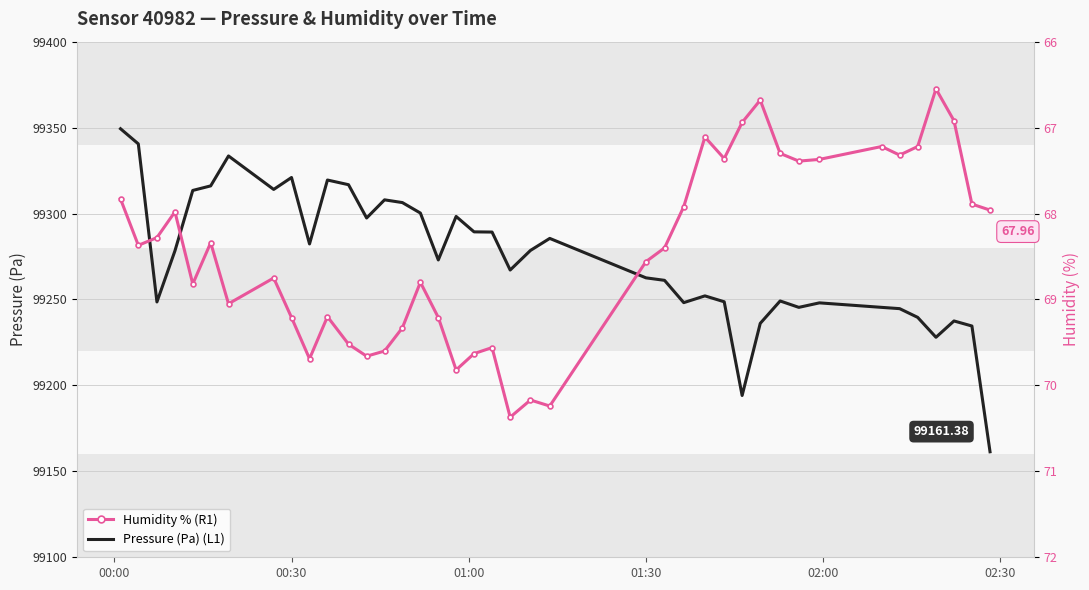

True or false: Pressure (Pa) (L1) and Humidity % (R1) cross at least once.

False